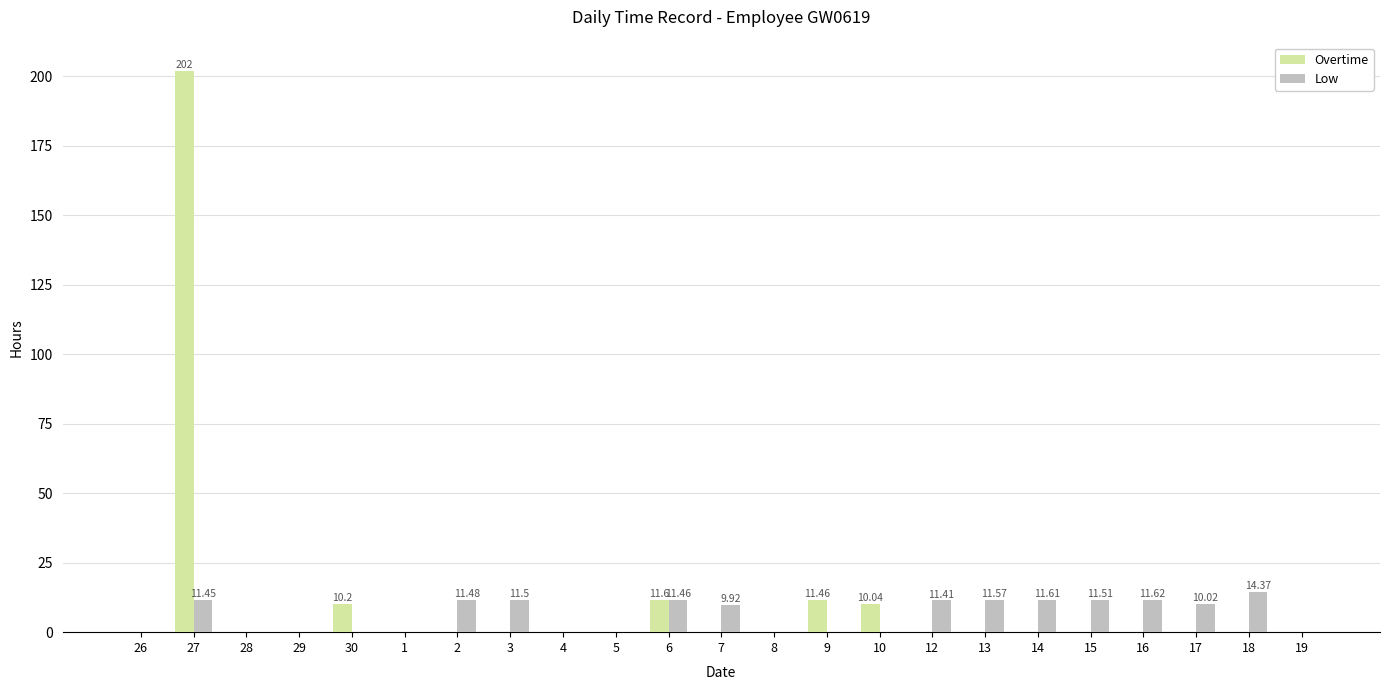

At which category is the sum across all series the highest?

27